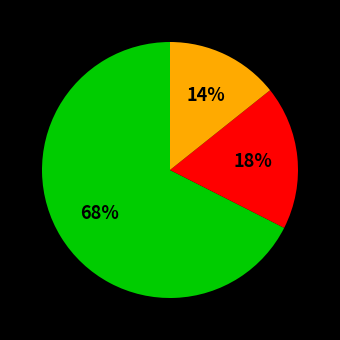

To the nearest percent, what is the average slice percentage?

33%